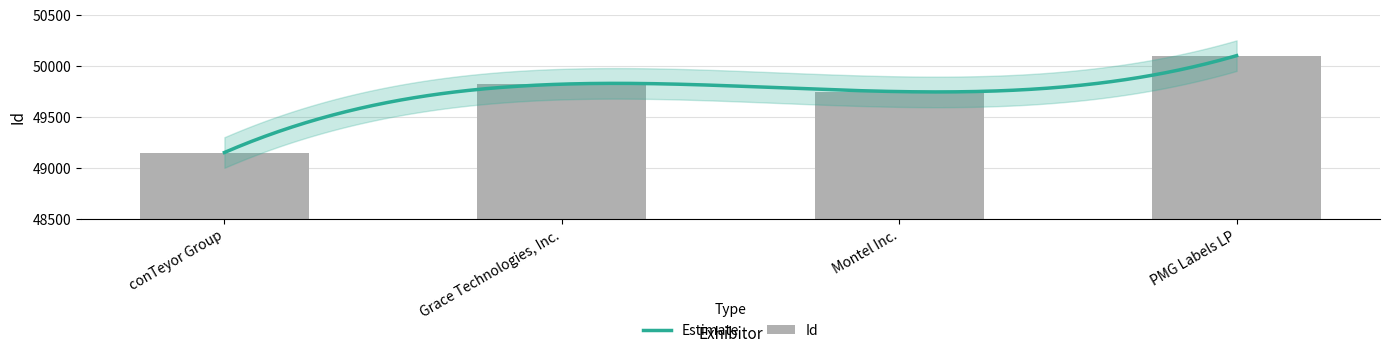

What is the difference between the second highest and second lowest values?

73